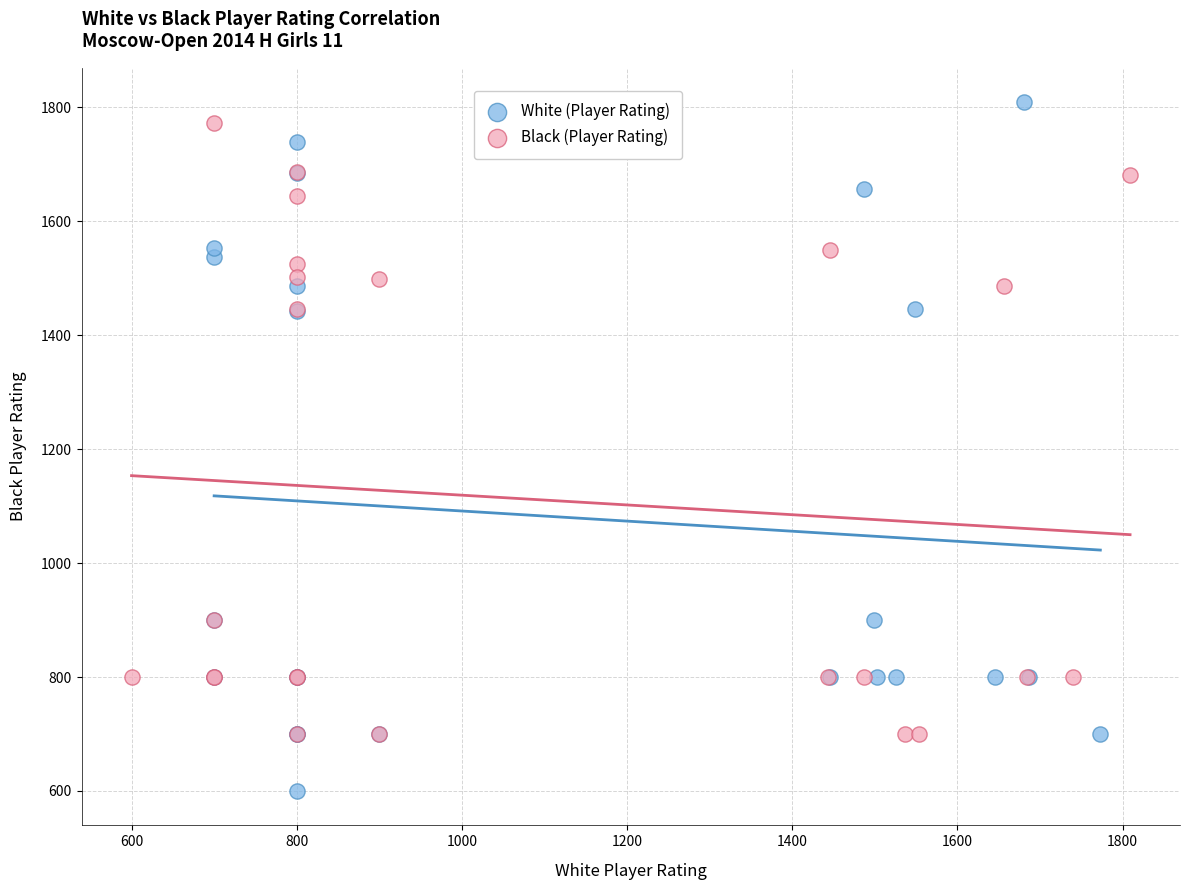

What are all the series names shown in the legend?

White (Player Rating), Black (Player Rating)